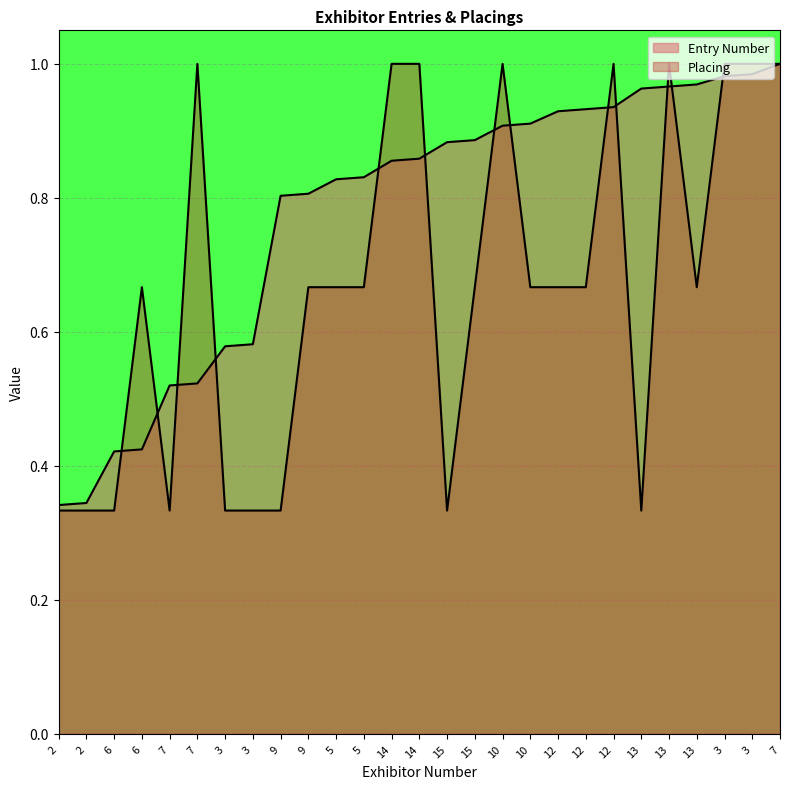

Rank the series at 12 from lowest to highest value.

Placing, Entry Number